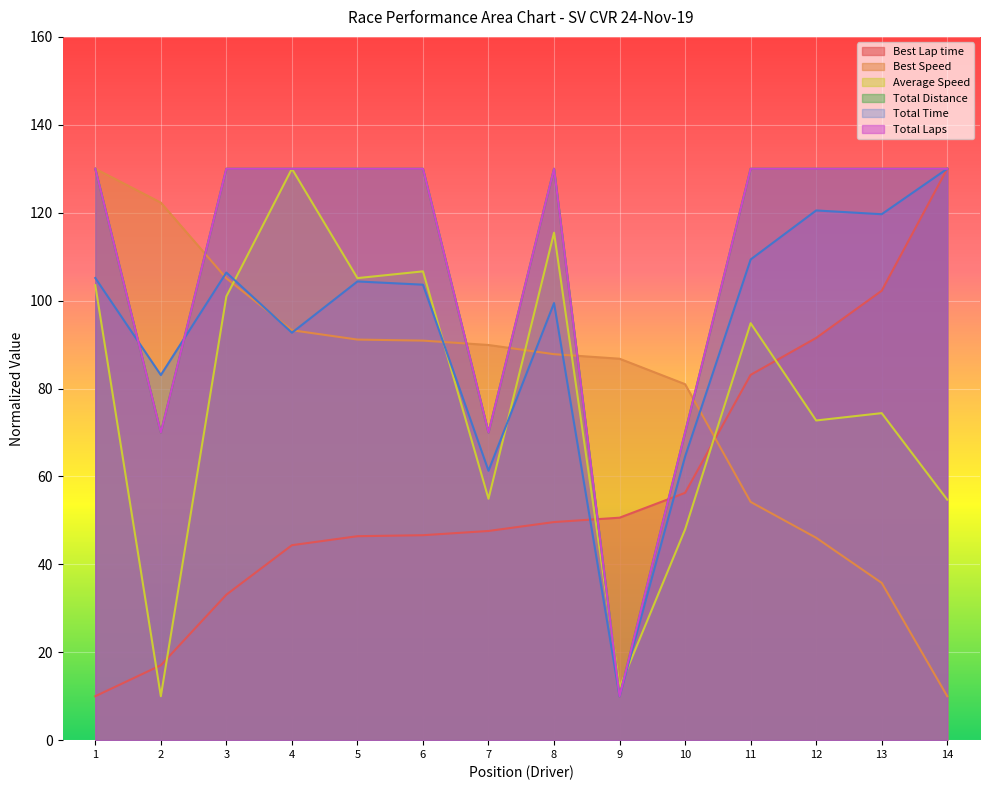

After their last crossing, which series has the higher values: Average Speed or Total Laps?

Total Laps